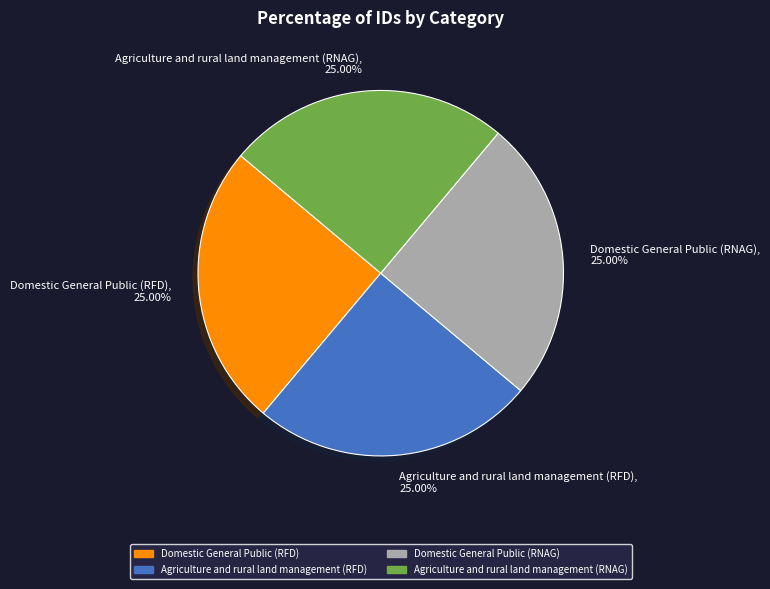

Is Agriculture and rural land management (RFD), 25.00% the majority of the pie?

No